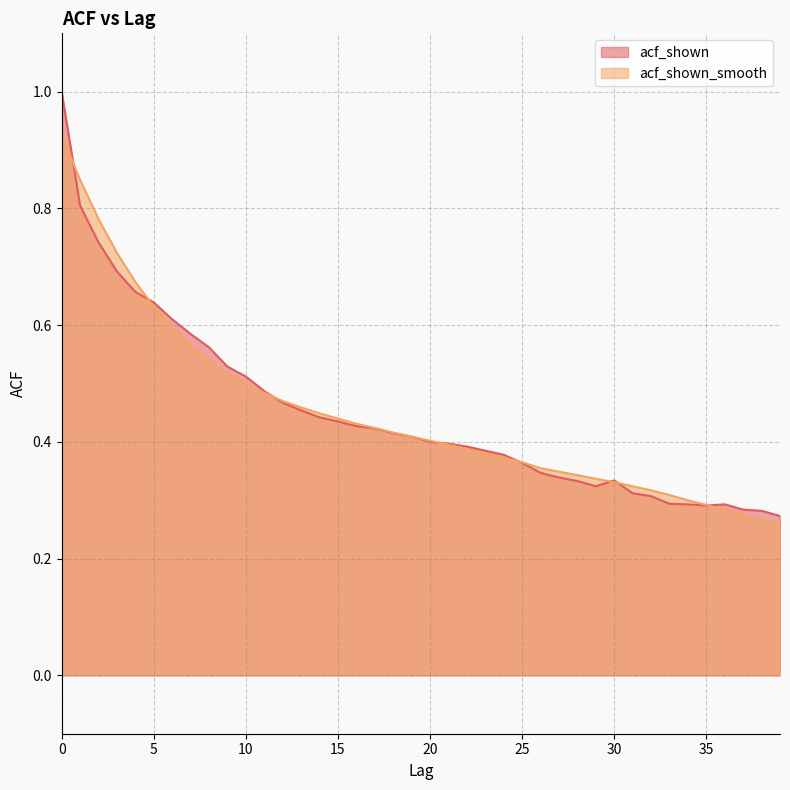

Reading left to right, list all the values displayed in this chart.

acf_shown: 1.0	0.8	0.7	0.7	0.7	0.6	0.6	0.6	0.6	0.5	0.5	0.5	0.5	0.5	0.4	0.4	0.4	0.4	0.4	0.4	0.4	0.4	0.4	0.4	0.4	0.4	0.3	0.3	0.3	0.3	0.3	0.3	0.3	0.3	0.3	0.3	0.3	0.3	0.3	0.3
acf_shown_smooth: 0.9	0.8	0.8	0.7	0.7	0.6	0.6	0.6	0.5	0.5	0.5	0.5	0.5	0.5	0.4	0.4	0.4	0.4	0.4	0.4	0.4	0.4	0.4	0.4	0.4	0.4	0.4	0.3	0.3	0.3	0.3	0.3	0.3	0.3	0.3	0.3	0.3	0.3	0.3	0.3